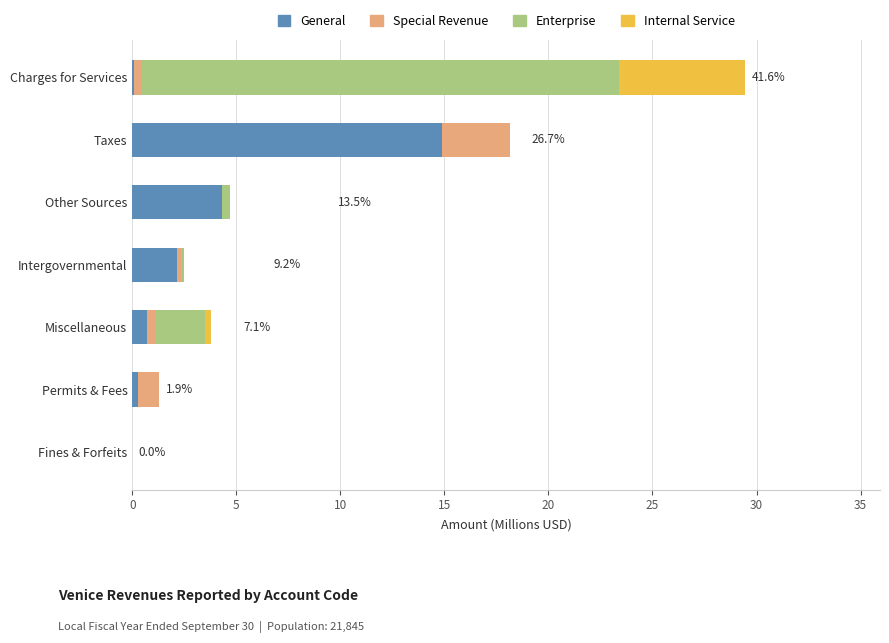

At which category is the sum across all series the highest?

Charges for Services